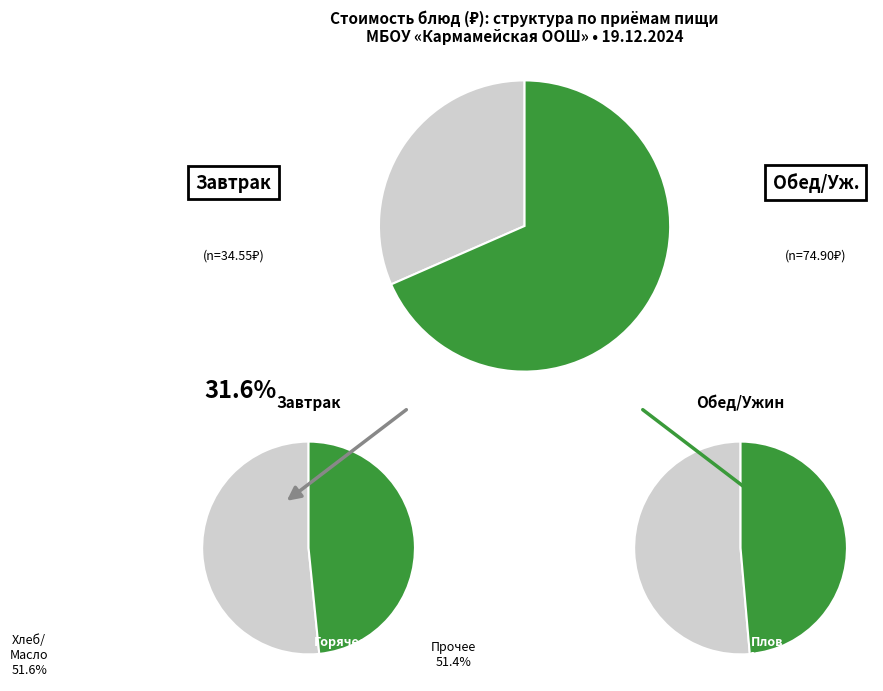

Which slice is the largest?

Плов из птицы